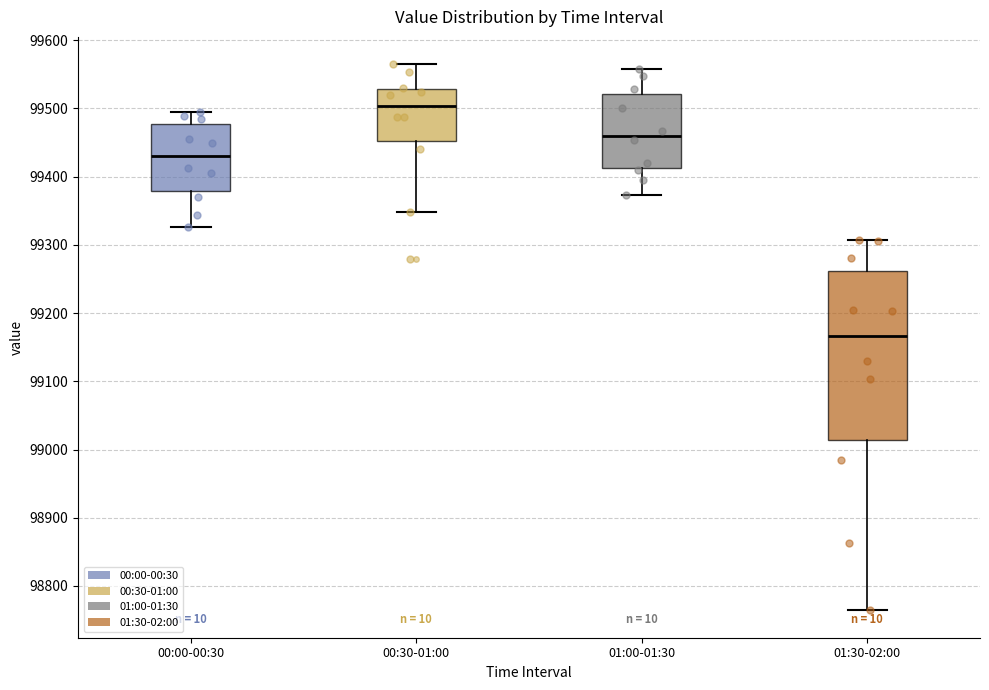

Where does the lower whisker of the box for 01:30-02:00 end on the y-axis? The values are not printed on the chart, so give them approximately, as read against the axis.

98760